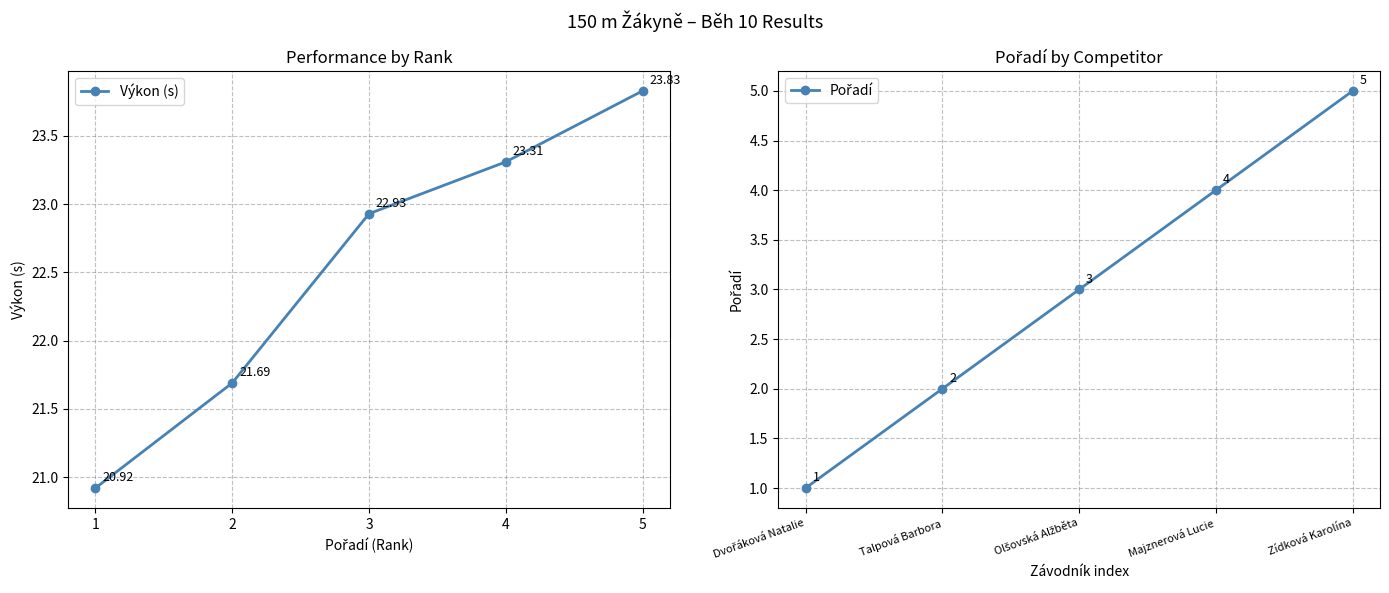

True or false: Pořadí has a value of 2.2 at Majznerová Lucie.

False